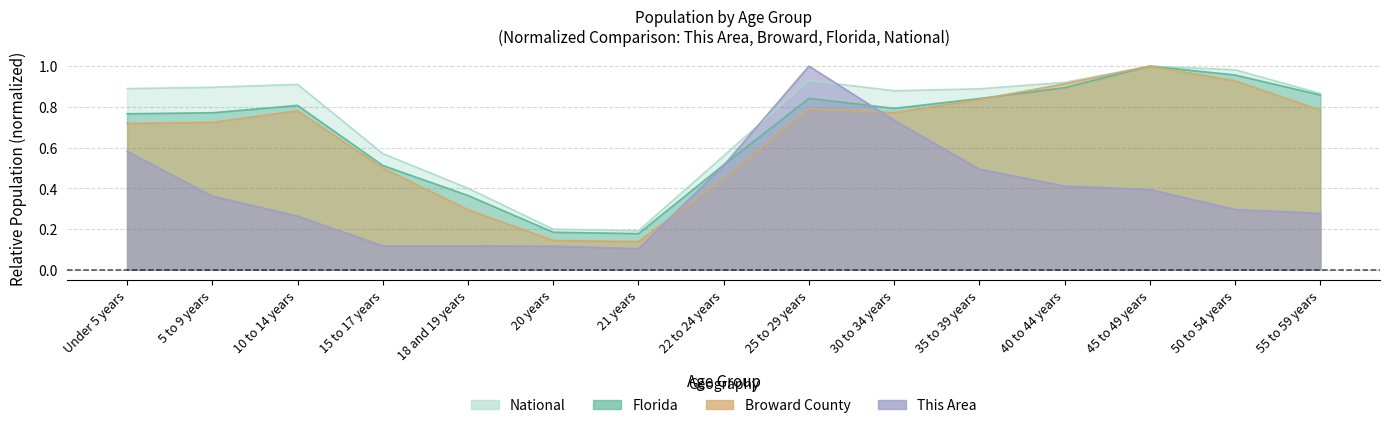

How many lines are shown in the chart?

4